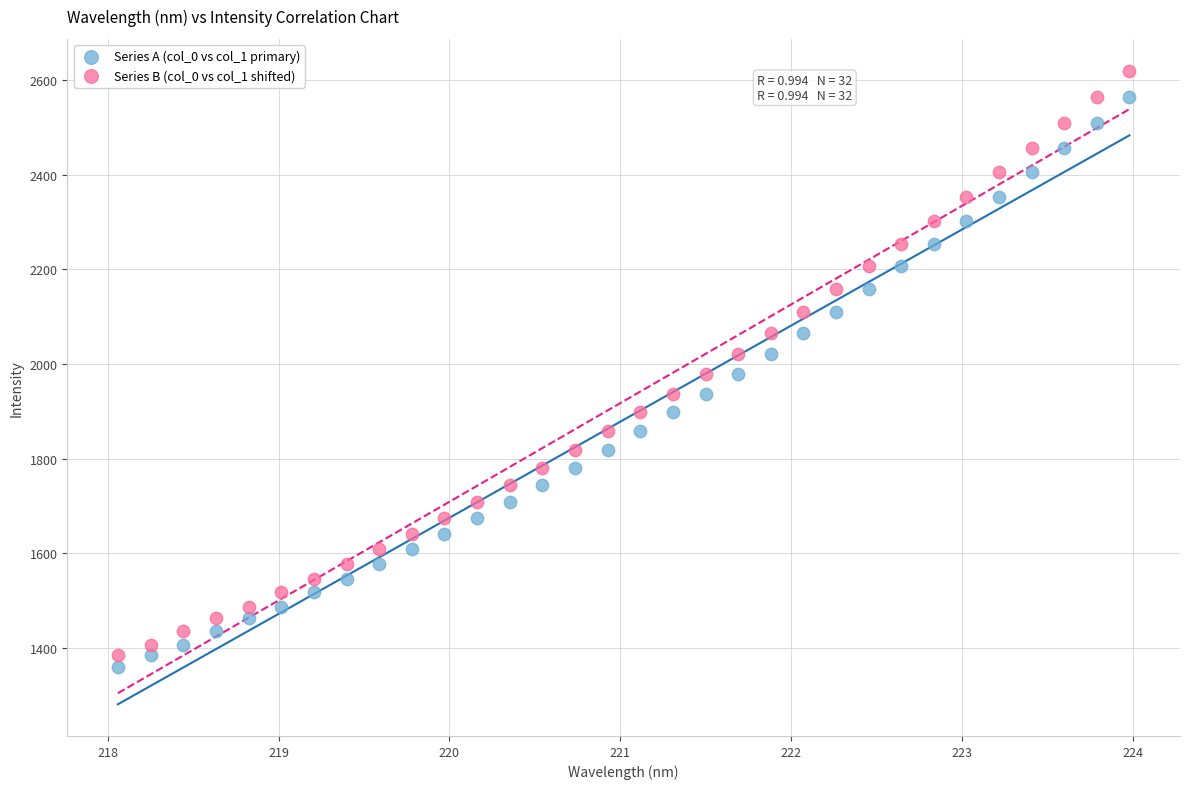

Which series reaches the minimum Y coordinate?

Series A (col_0 vs col_1 primary)